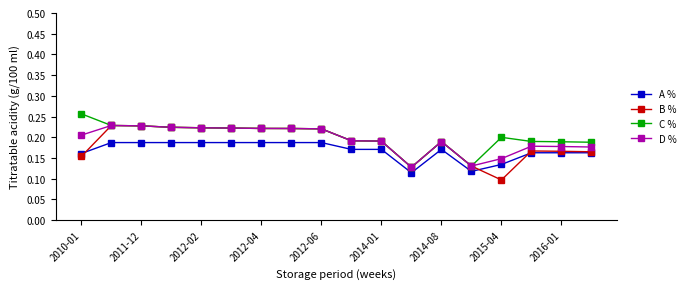

True or false: A % and D % cross at least once.

False